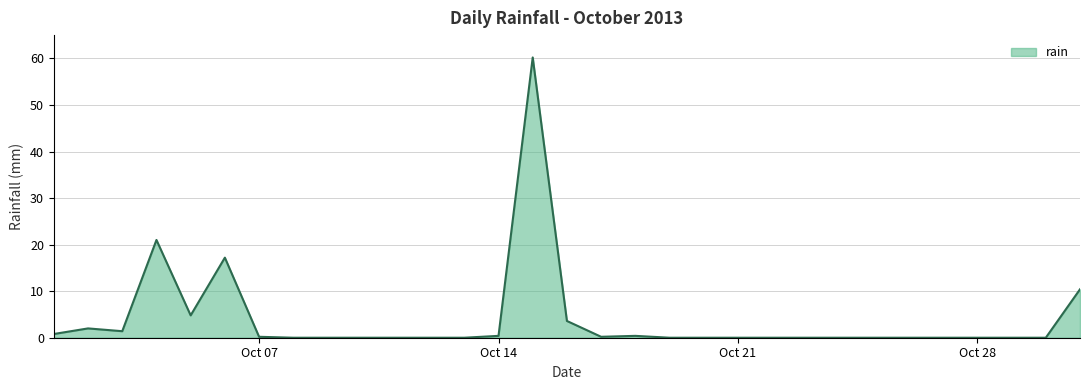

What is the difference between the maximum and minimum values?

60.2